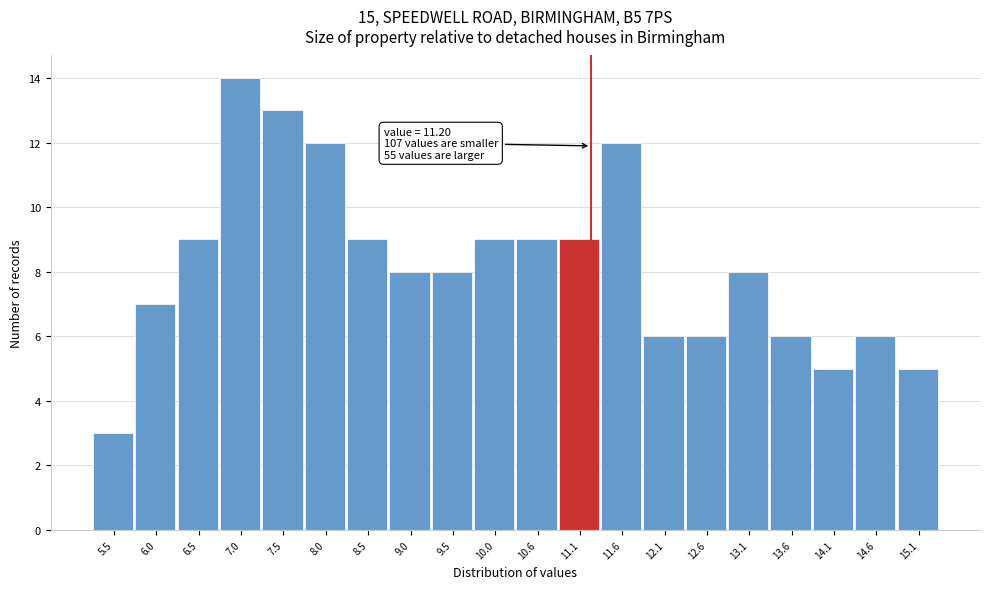

Over which range of the x-axis is the bar tallest?

6.73 to 7.24